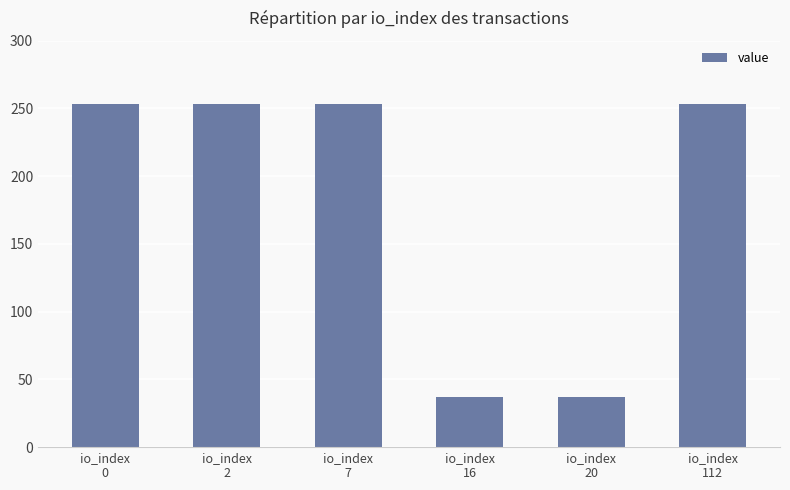

What is the value of the 2nd bar from the left?

253.4